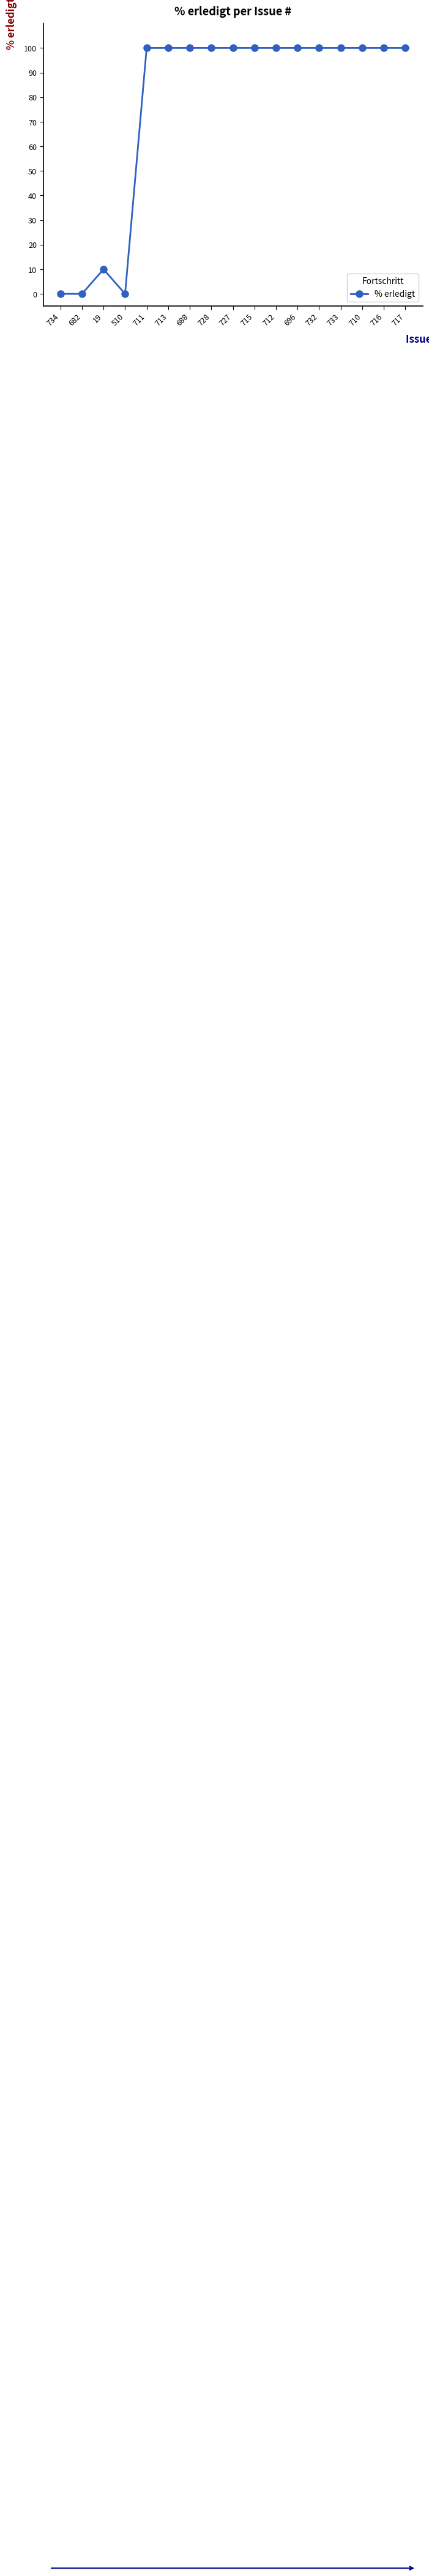

How many series are shown in this chart?

1